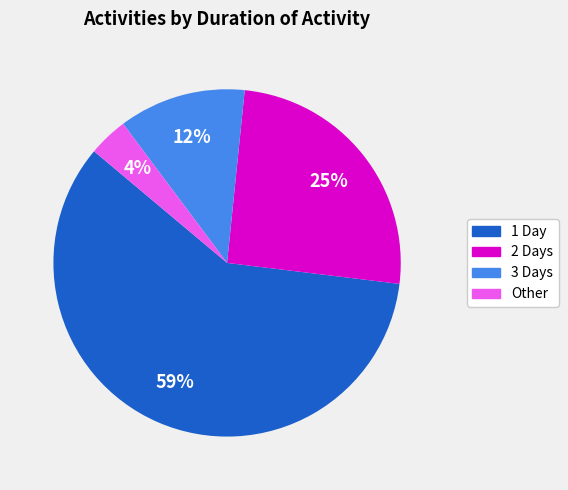

Do 1 Day and 2 Days together represent more than half of the pie?

Yes